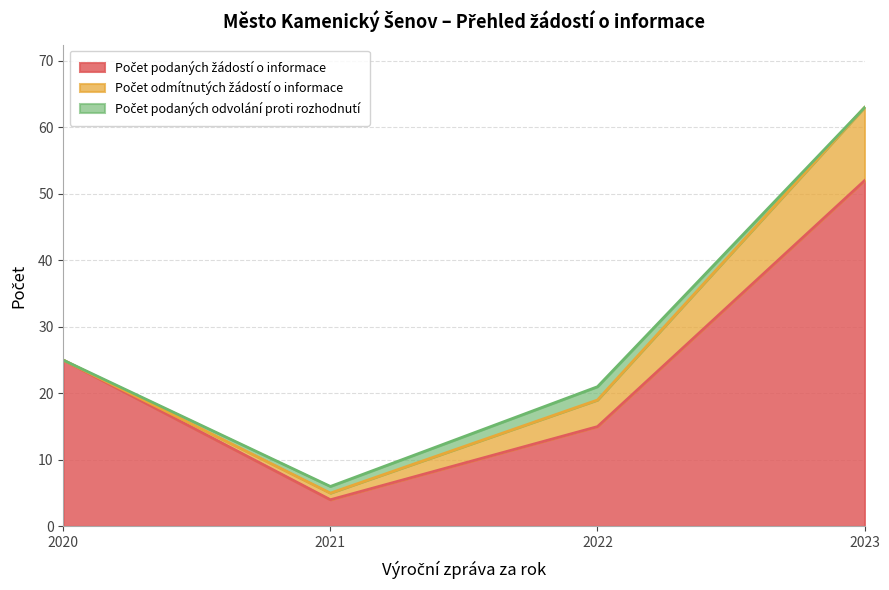

True or false: Počet odmítnutých žádostí o informace and Počet podaných žádostí o informace cross at least once.

False